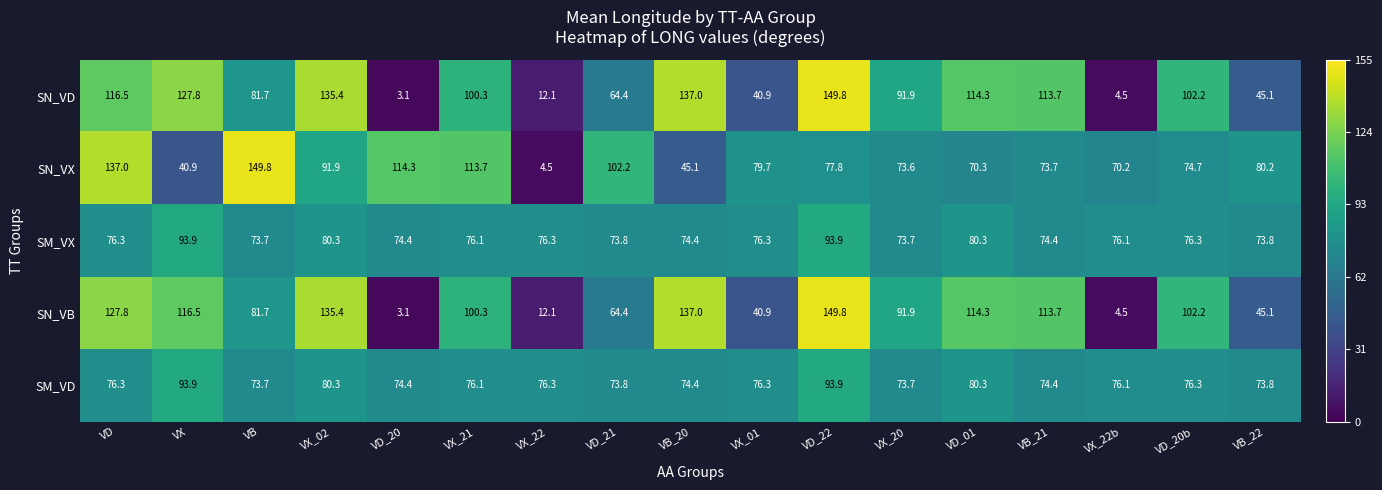

Which label corresponds to the smallest value in the chart?

VD_20